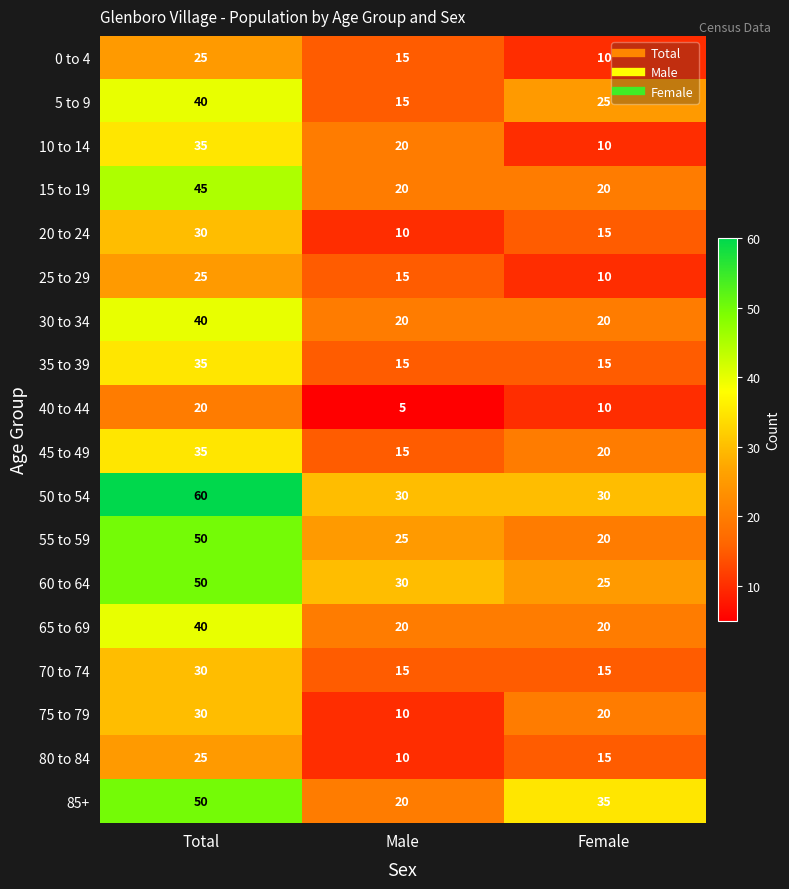

What is the total value across all series at Total?

665